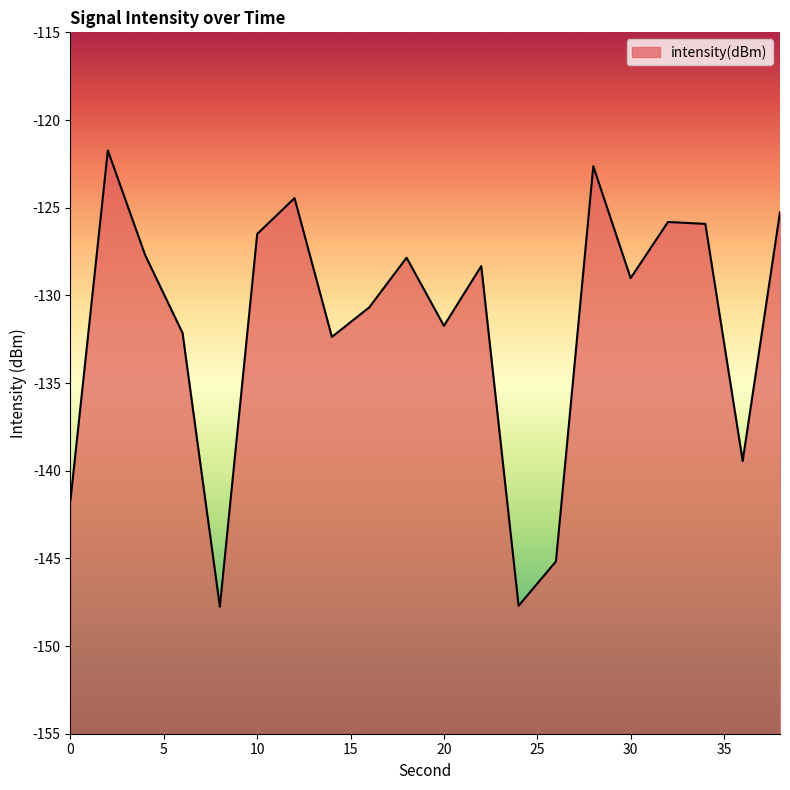

What is the maximum value shown in the chart?

-121.7